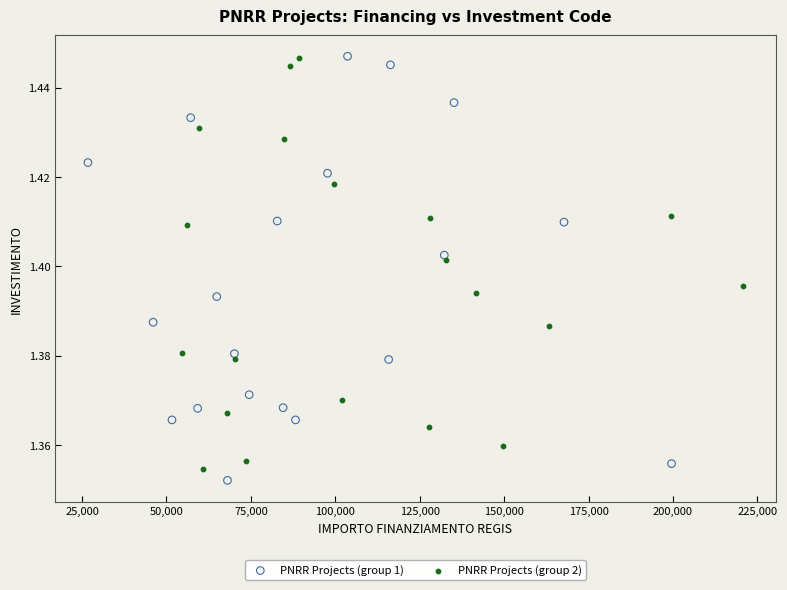

What are all the series names shown in the legend?

PNRR Projects (group 1), PNRR Projects (group 2)